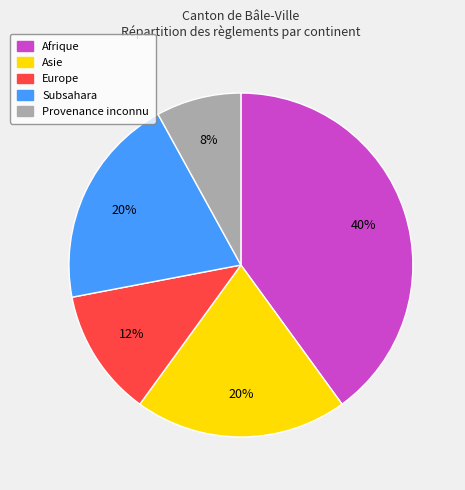

Does any single category account for the majority?

No